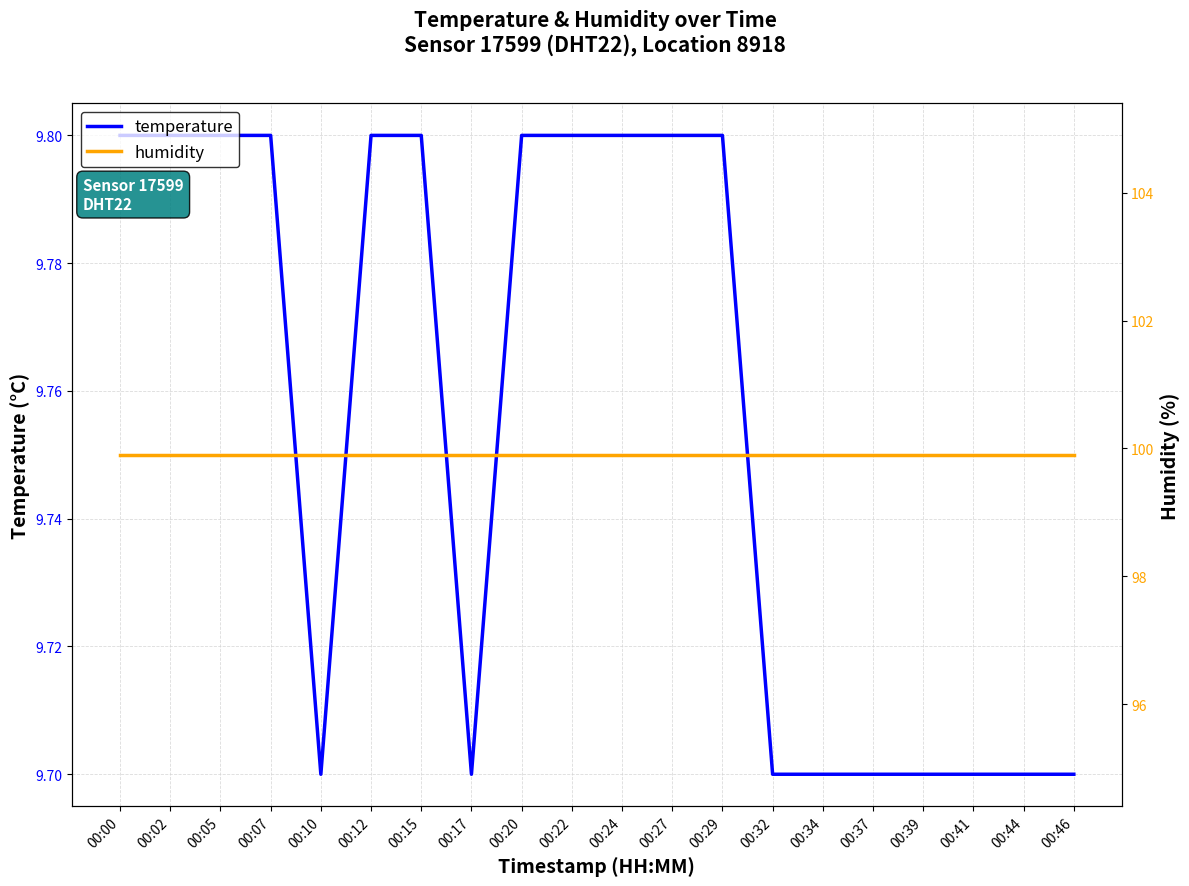

Reading left to right, what are all the values shown in this chart?

temperature: 9.8	9.8	9.8	9.8	9.7	9.8	9.8	9.7	9.8	9.8	9.8	9.8	9.8	9.7	9.7	9.7	9.7	9.7	9.7	9.7
humidity: 99.9	99.9	99.9	99.9	99.9	99.9	99.9	99.9	99.9	99.9	99.9	99.9	99.9	99.9	99.9	99.9	99.9	99.9	99.9	99.9